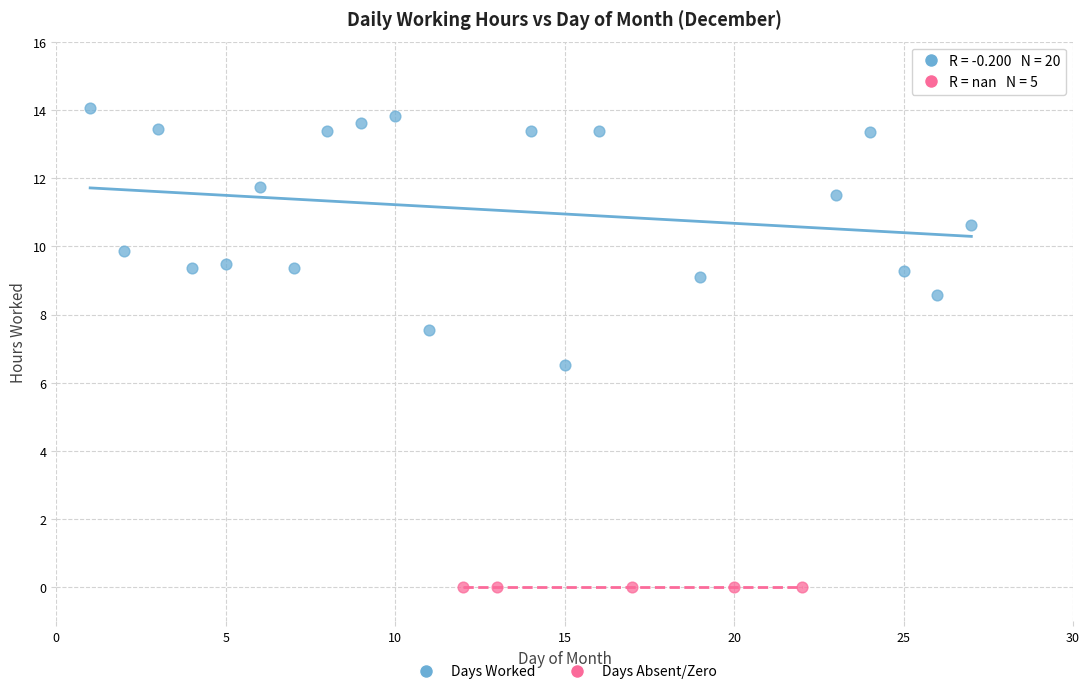

Which series contains the lowest Y value?

Days Absent/Zero